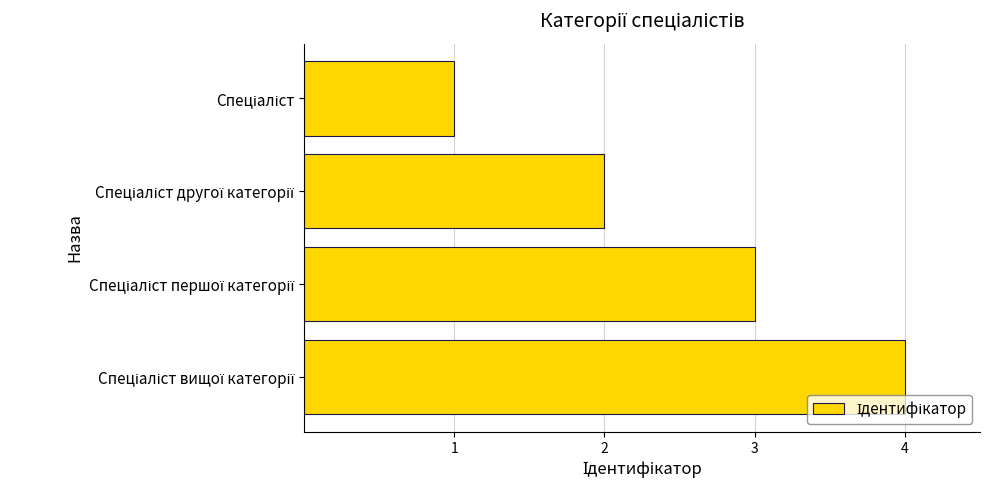

How many data points does each series have?

4